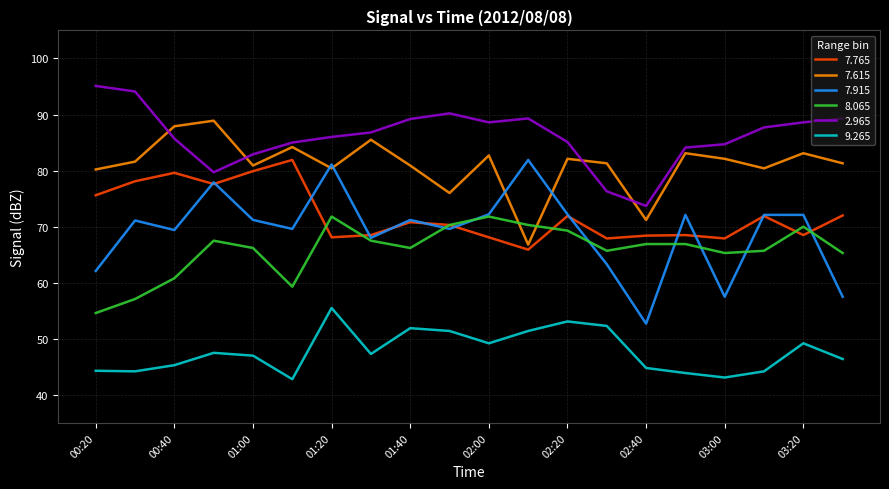

What is the minimum value shown in the chart?

42.8